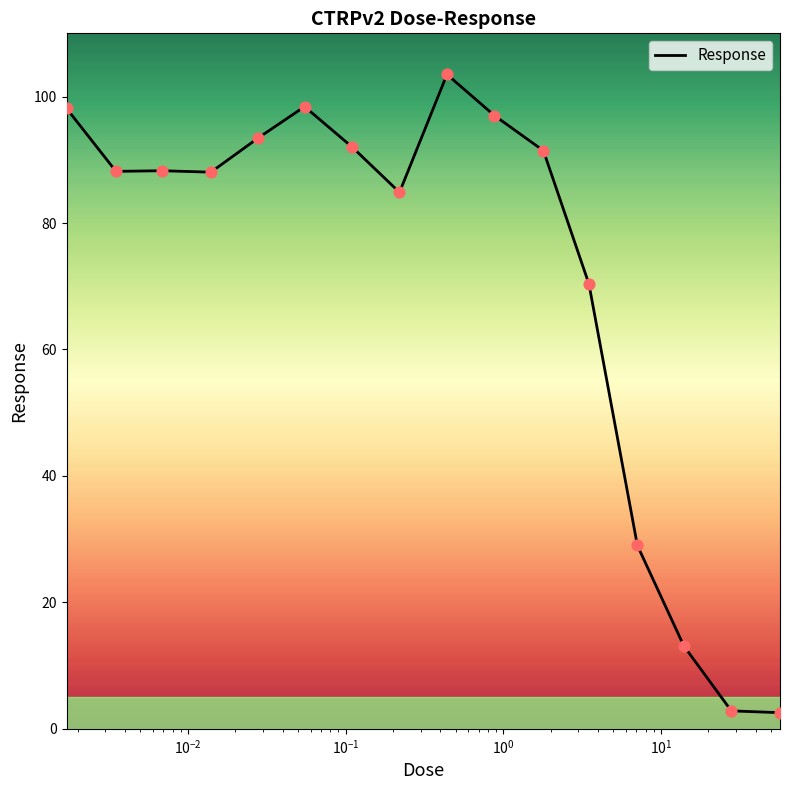

What is the minimum value shown in the chart?

2.6